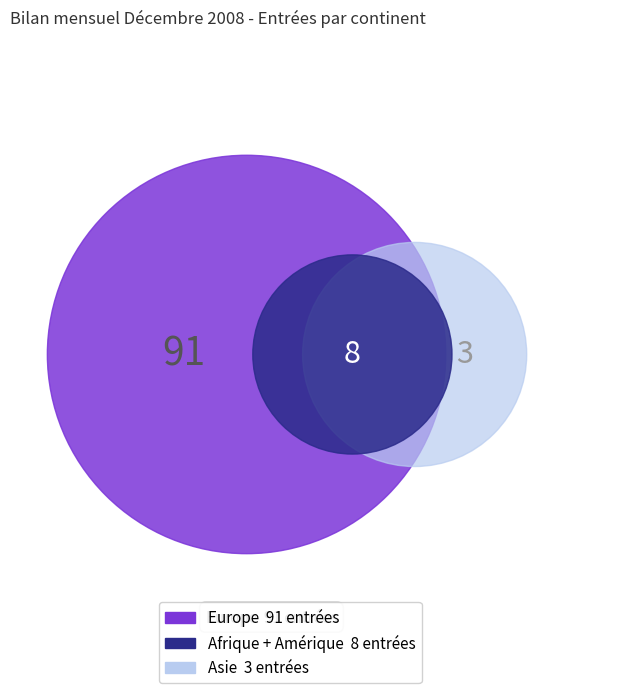

What percentage is the Asie slice, to the nearest percent?

3%